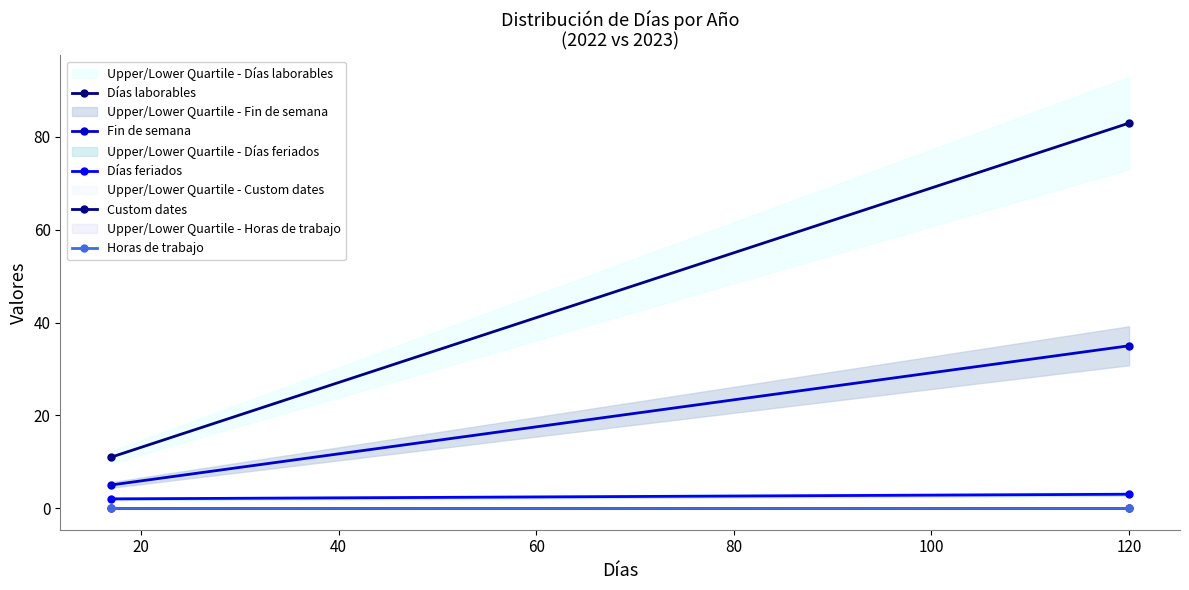

Between 0 and 20, which is larger?

20